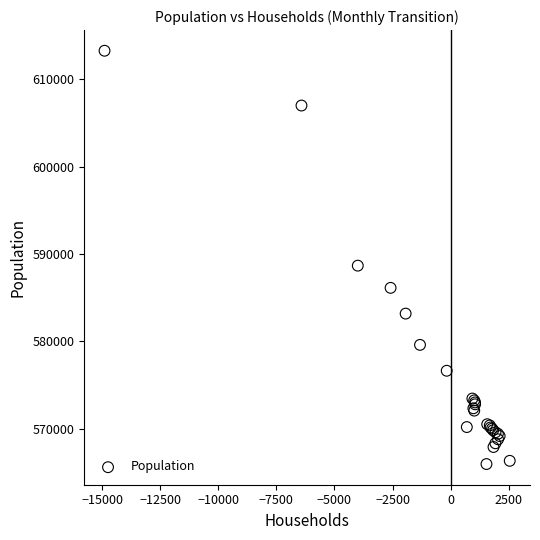

What Y value in the scatter plot is closest to 589612?

588667